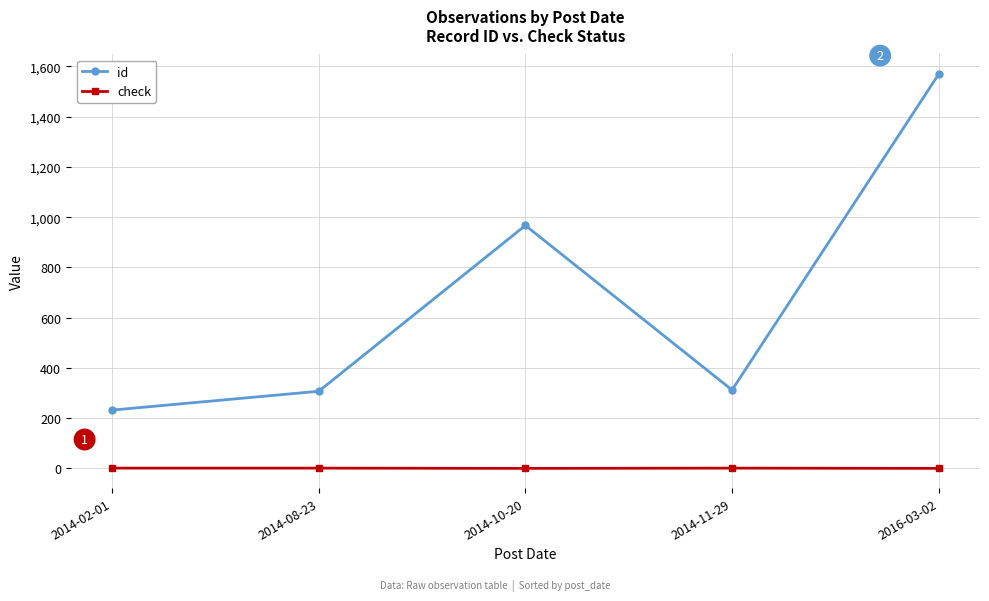

True or false: check and id cross at least once.

False